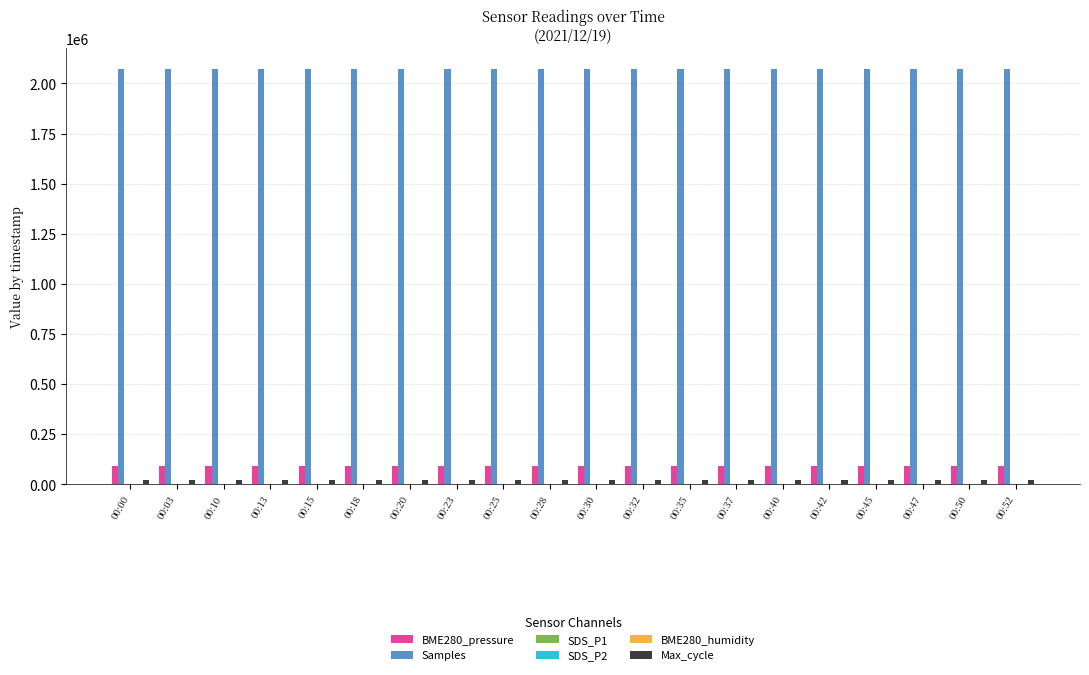

Which series has the largest total across all categories?

Samples